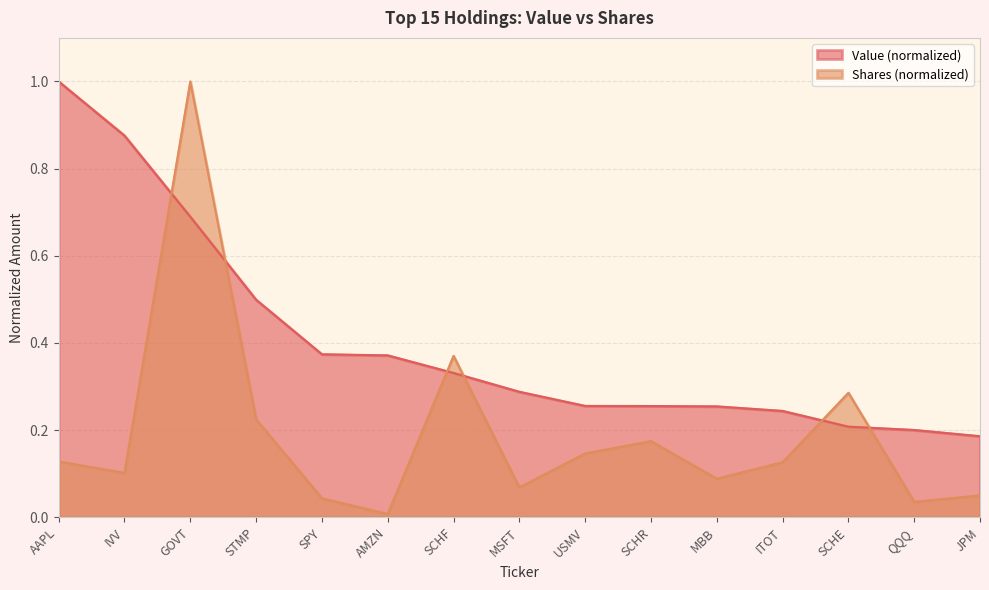

Which series has the largest range (max minus min)?

Shares (normalized)